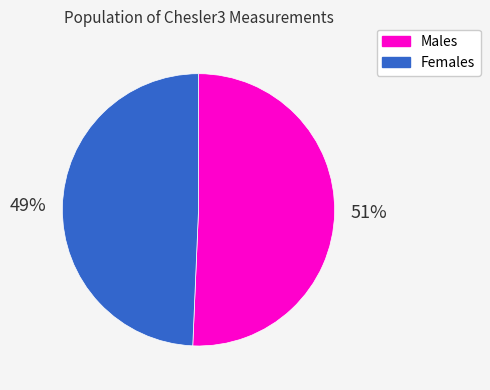

Is there a majority slice in this chart?

Yes